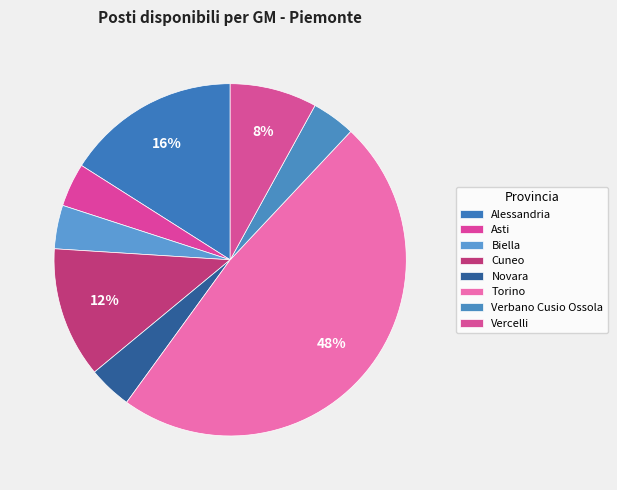

What is the change in value from Verbano Cusio Ossola to Vercelli?

+1